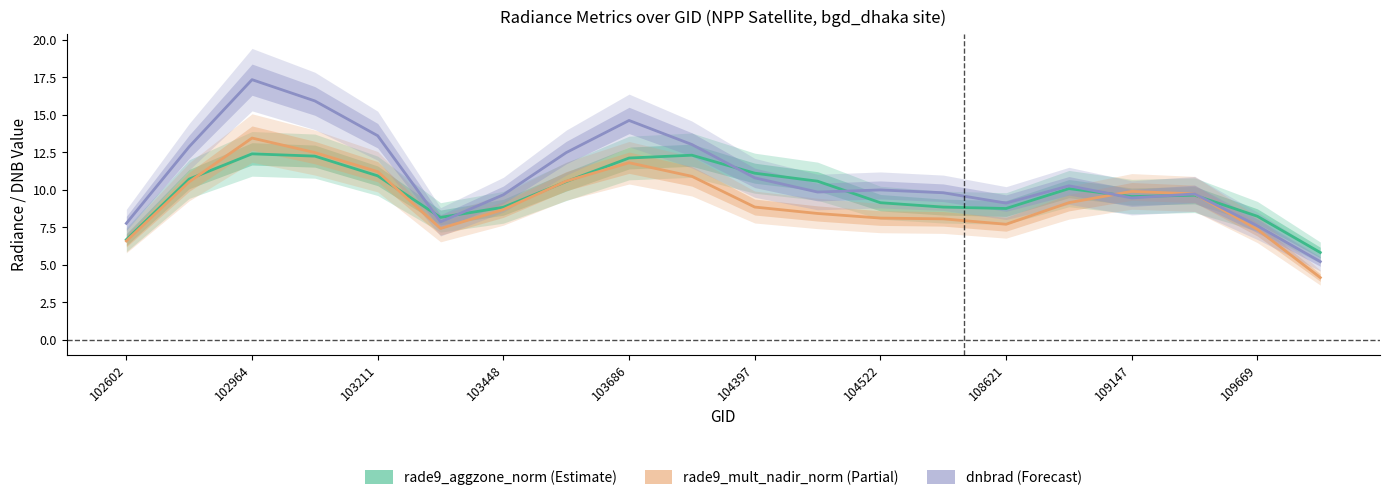

What is the spread (max minus min) of values at 108621?

1.9